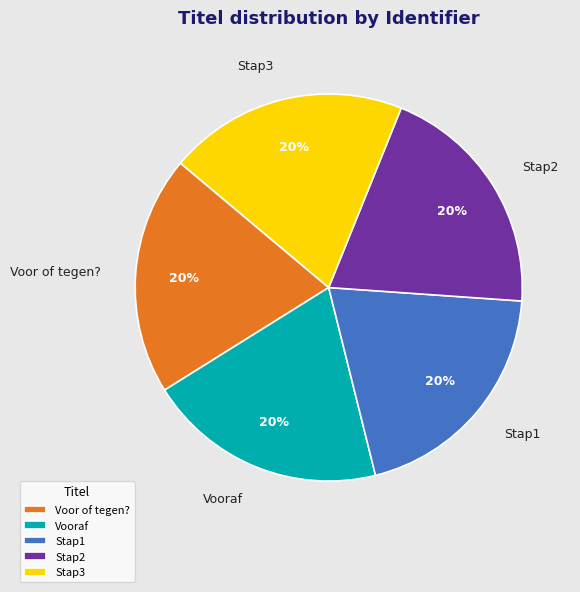

To the nearest percent, what percentage of the pie is Stap3?

20%